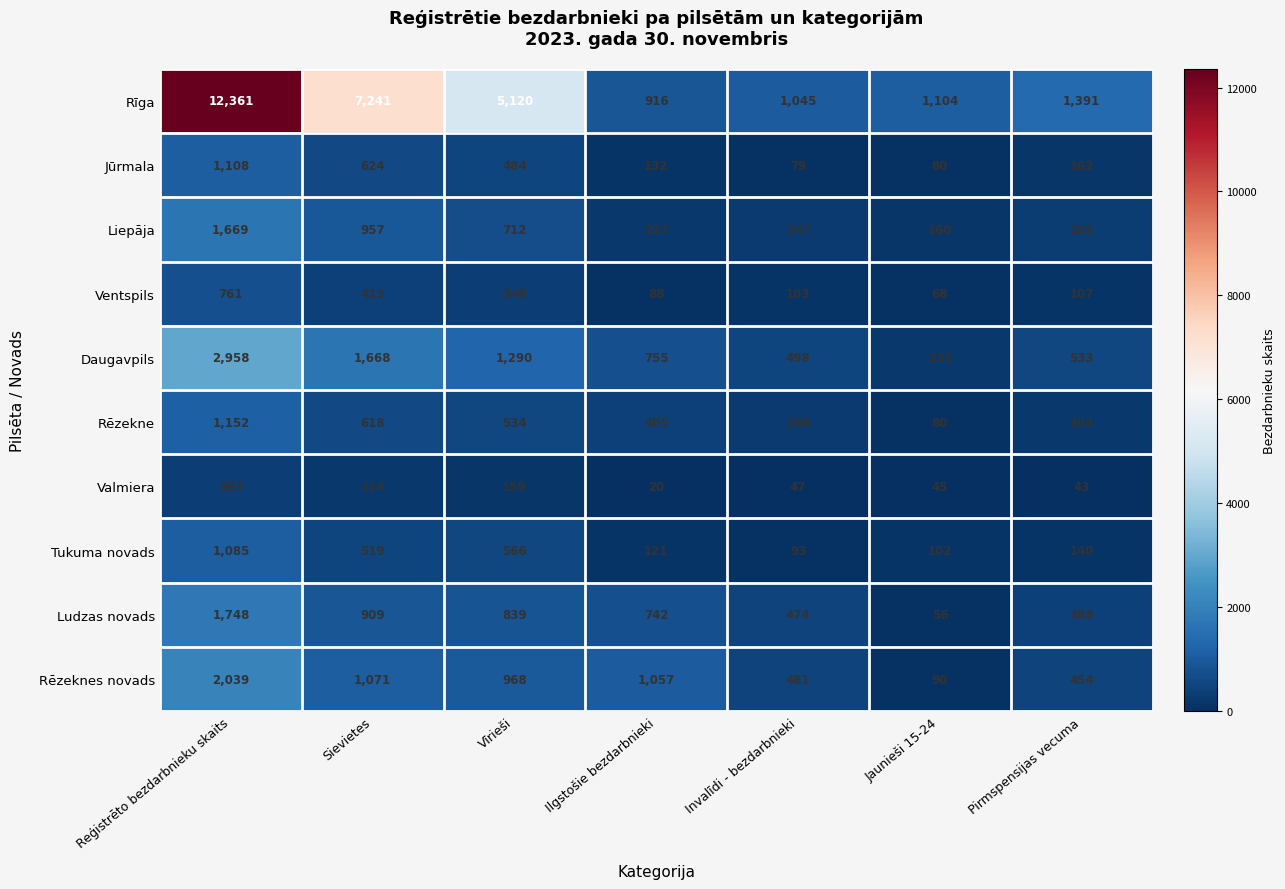

At how many categories does at least one series exceed 1940?

3